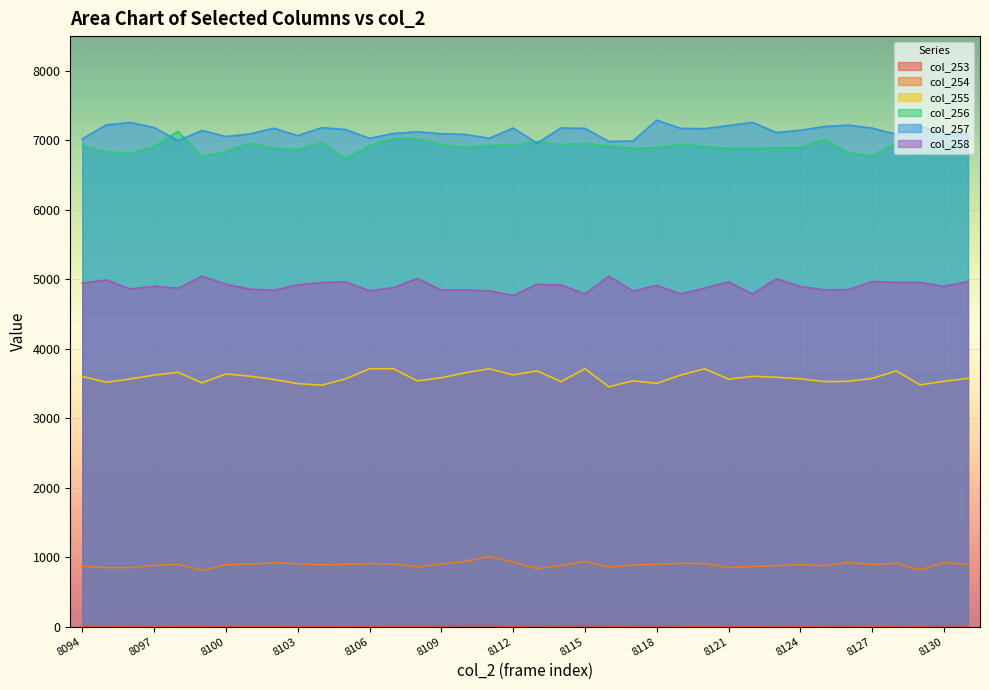

What is the sum of all col_258 values?

186274